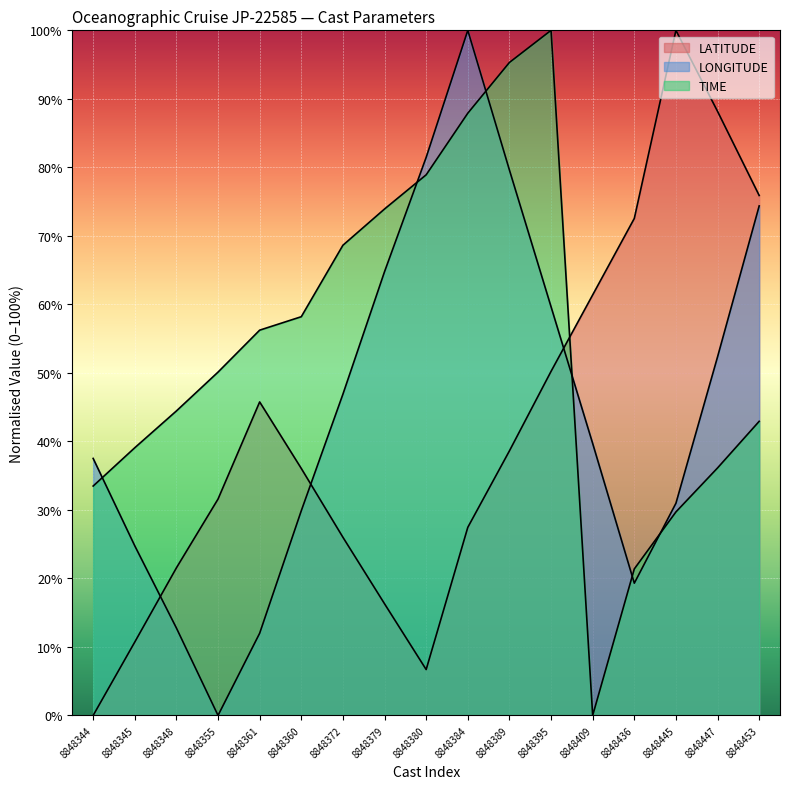

Rank the categories by TIME value from lowest to highest.

8848409, 8848436, 8848445, 8848344, 8848447, 8848345, 8848453, 8848348, 8848355, 8848361, 8848360, 8848372, 8848379, 8848380, 8848384, 8848389, 8848395